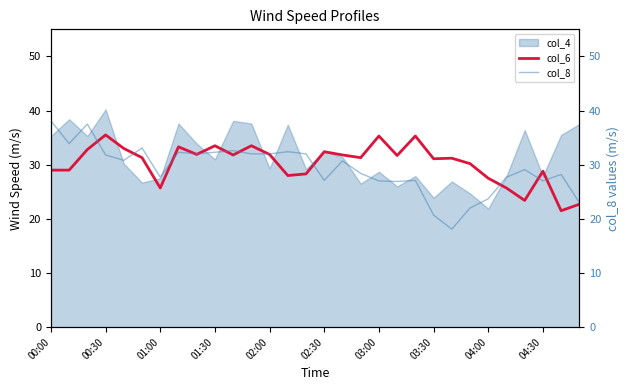

The value of col_6 at 00:30 is 14.1. True or false?

False